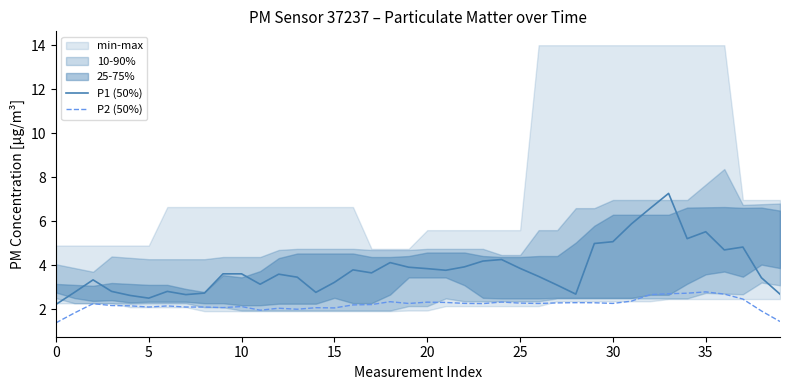

What is the difference between the maximum and minimum values in the P1 (50%) series?

5.0